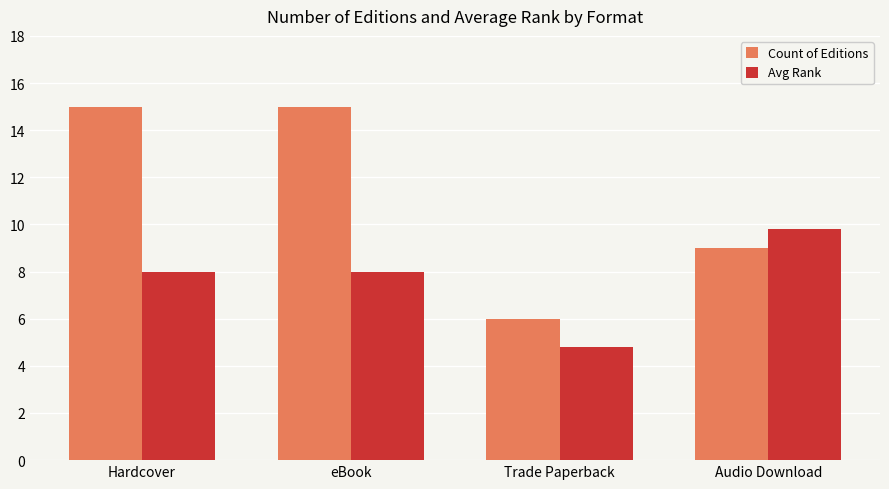

What is the spread (max minus min) of values at Trade Paperback?

1.2